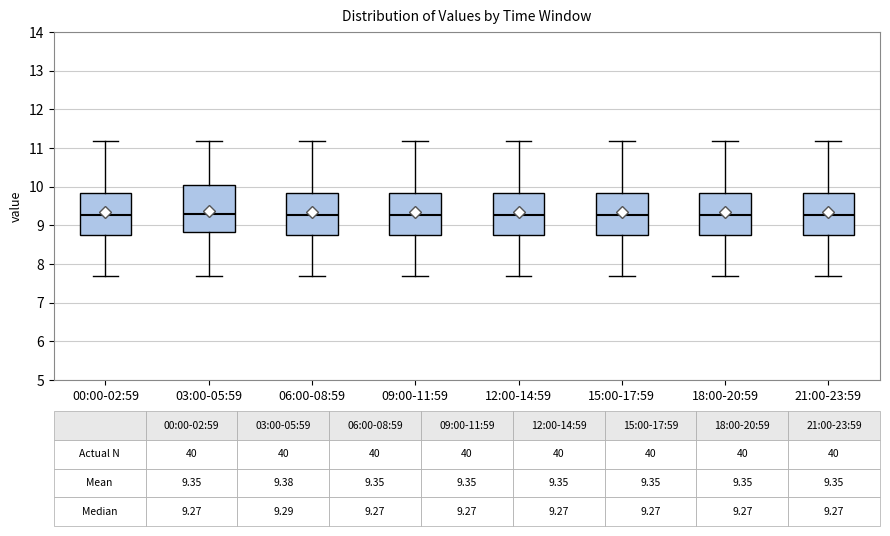

Which box is the tallest, from its lower edge to its upper edge?

03:00-05:59